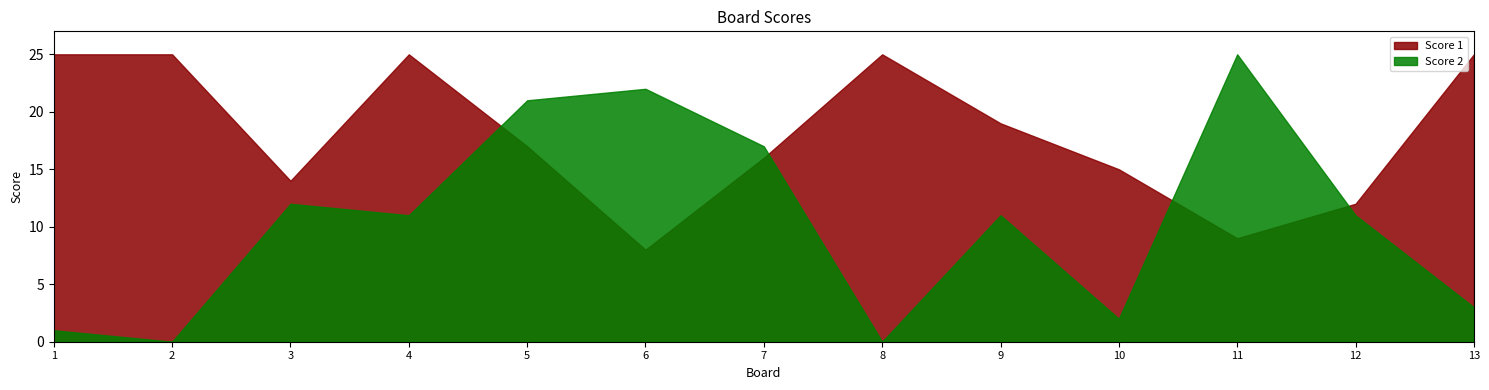

Which series has the largest total across all categories?

Score 1